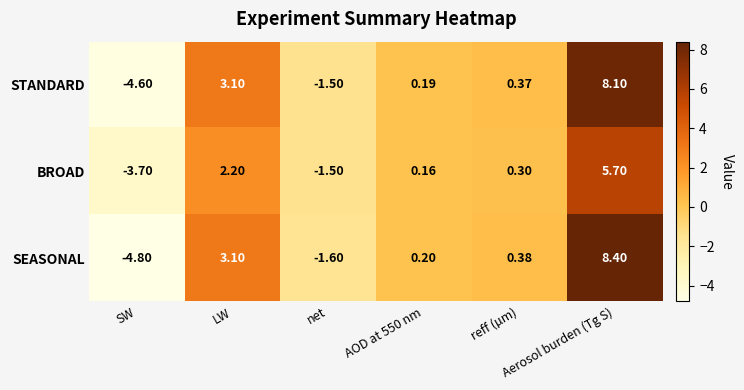

Which series has the widest spread of values?

SEASONAL